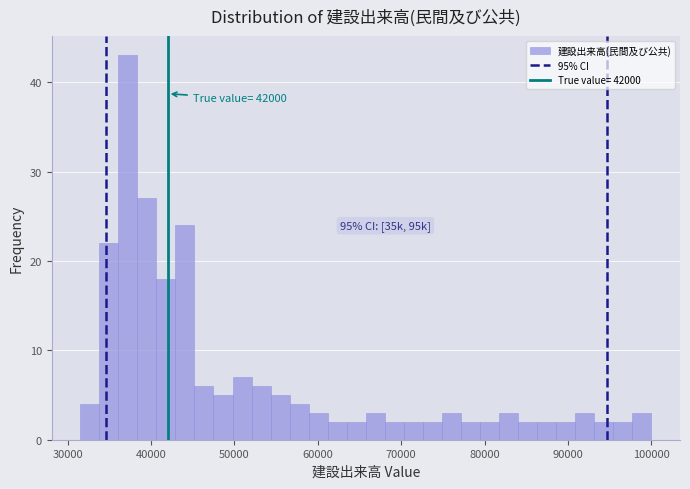

Read against the x-axis, roughly where is the centre of the tallest bar?

37000